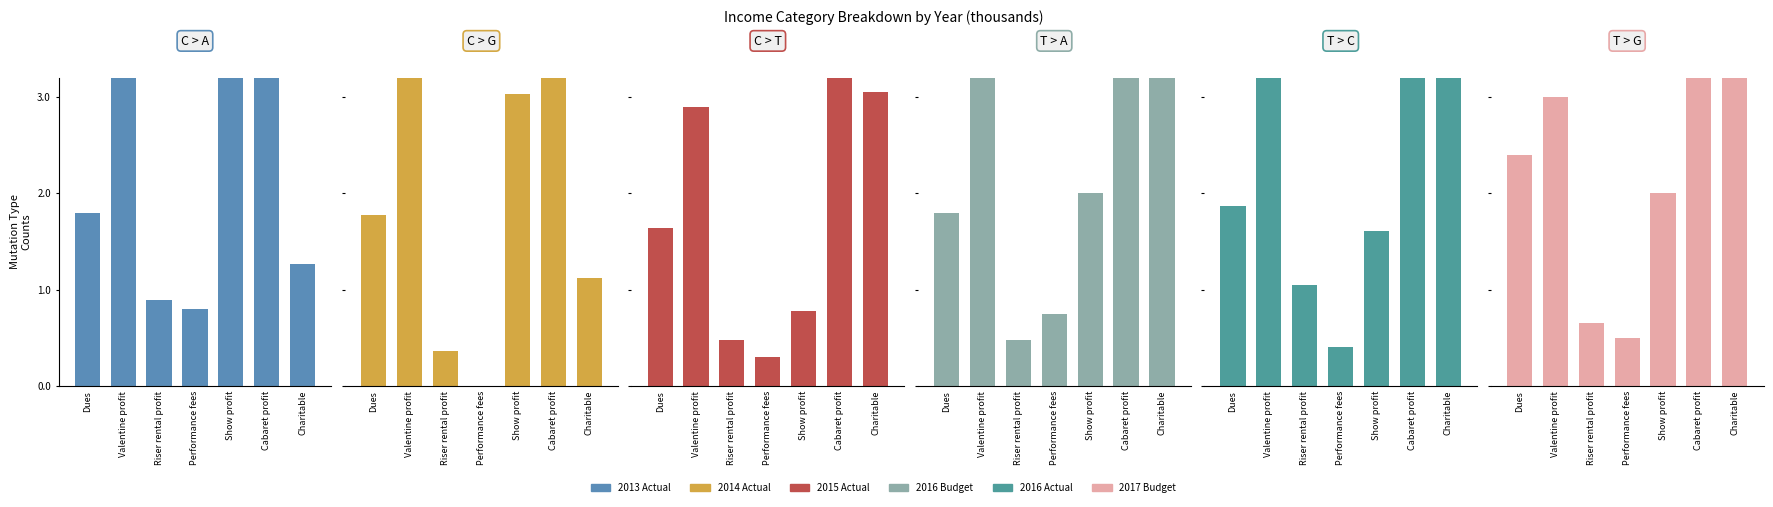

Reading left to right, extract all data points from this chart.

2013 Actual: 1.8	4.1	0.9	0.8	3.9	3.5	1.3
2014 Actual: 1.8	3.7	0.4	0.0	3.0	3.3	1.1
2015 Actual: 1.6	2.9	0.5	0.3	0.8	4.7	3.1
2016 Budget: 1.8	3.5	0.5	0.8	2.0	4.0	4.2
2016 Actual: 1.9	3.5	1.0	0.4	1.6	4.8	8.3
2017 Budget: 2.4	3.0	0.7	0.5	2.0	4.5	7.3